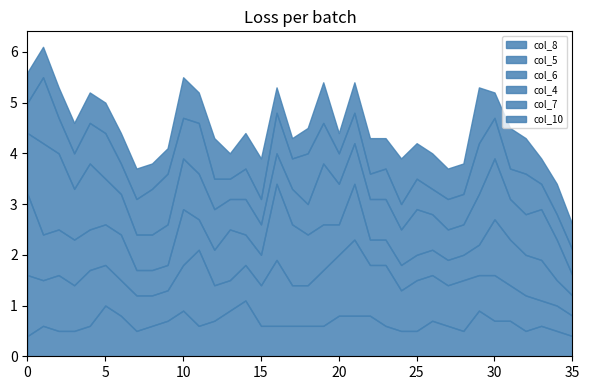

How many interior local peaks does the col_6 series have?

6